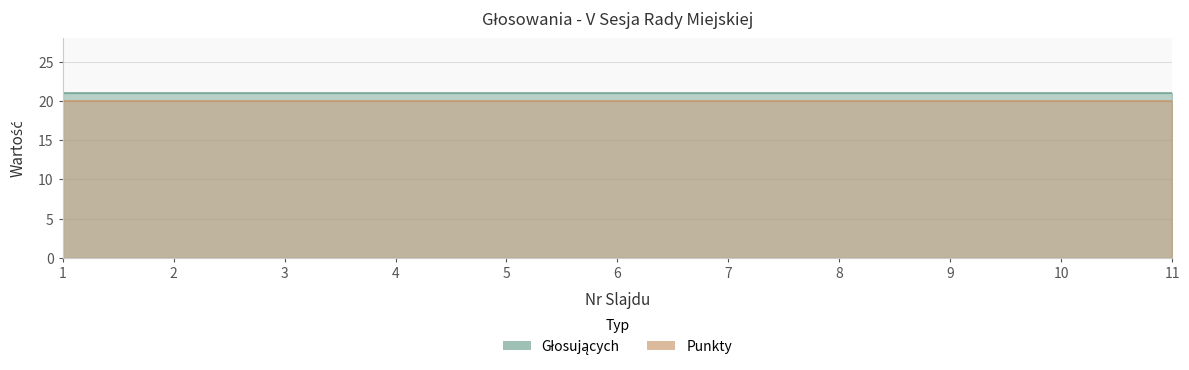

Where is Punkty nearest to the value 20?

1